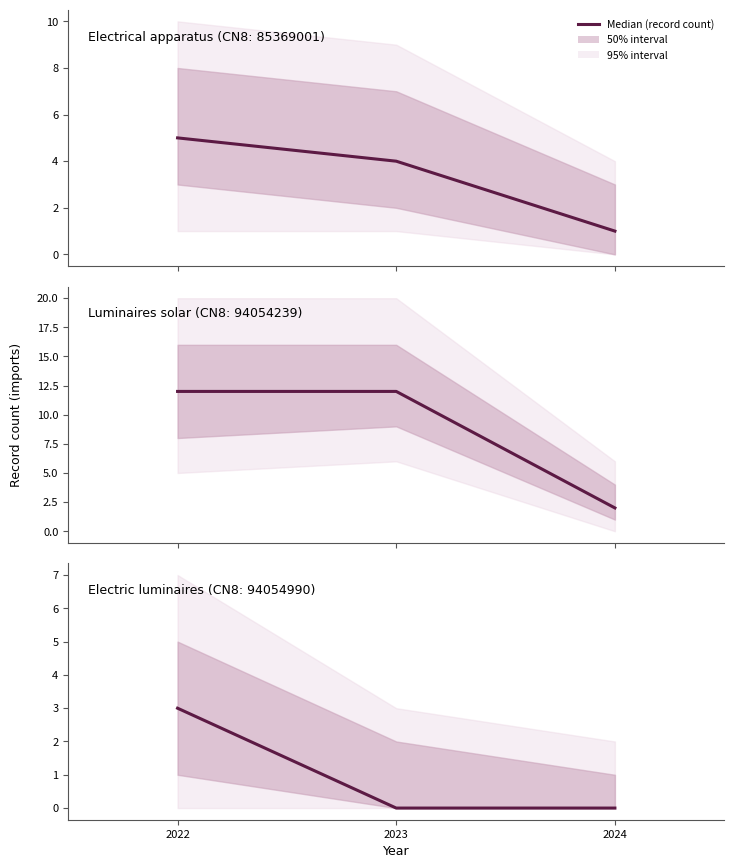

List the labels in order of value, largest first.

2022, 2023, 2024